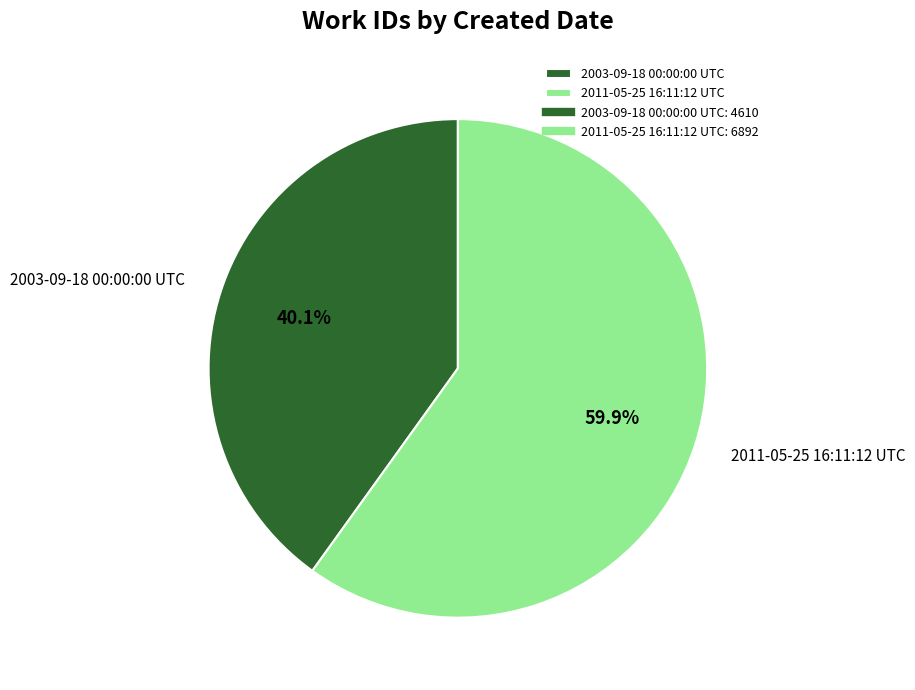

To the nearest percent, what percentage of the pie is 2003-09-18 00:00:00 UTC?

40%